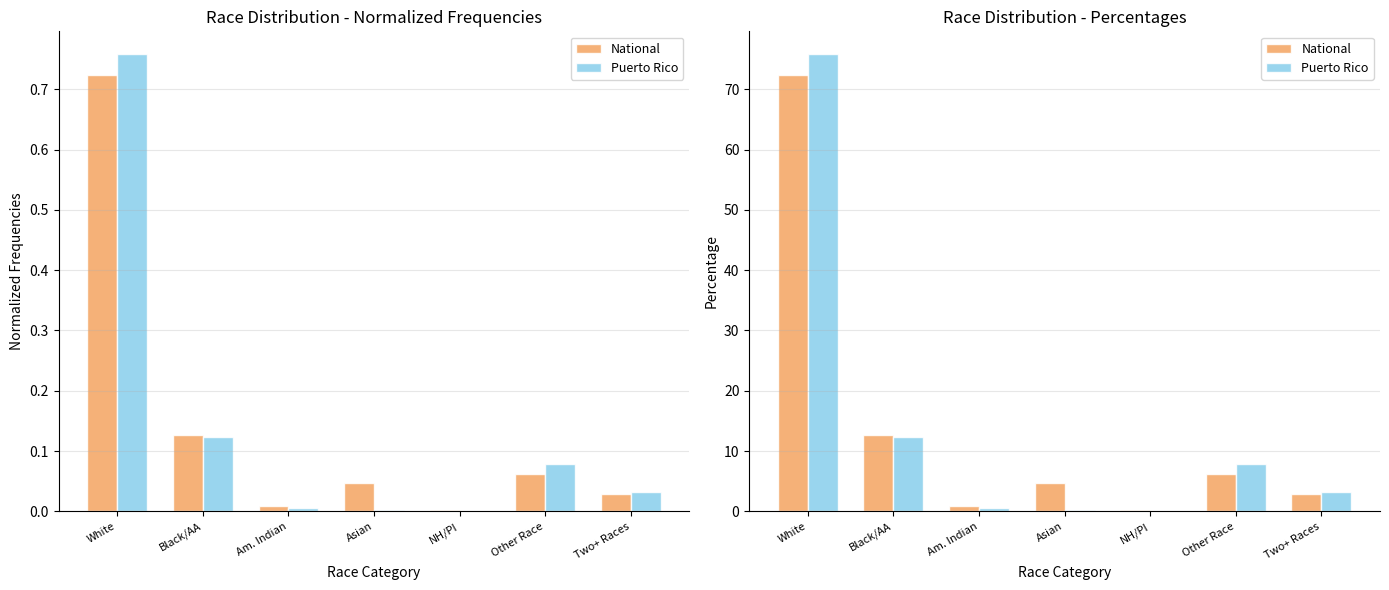

What is the difference between the highest and lowest values at White?

3.4